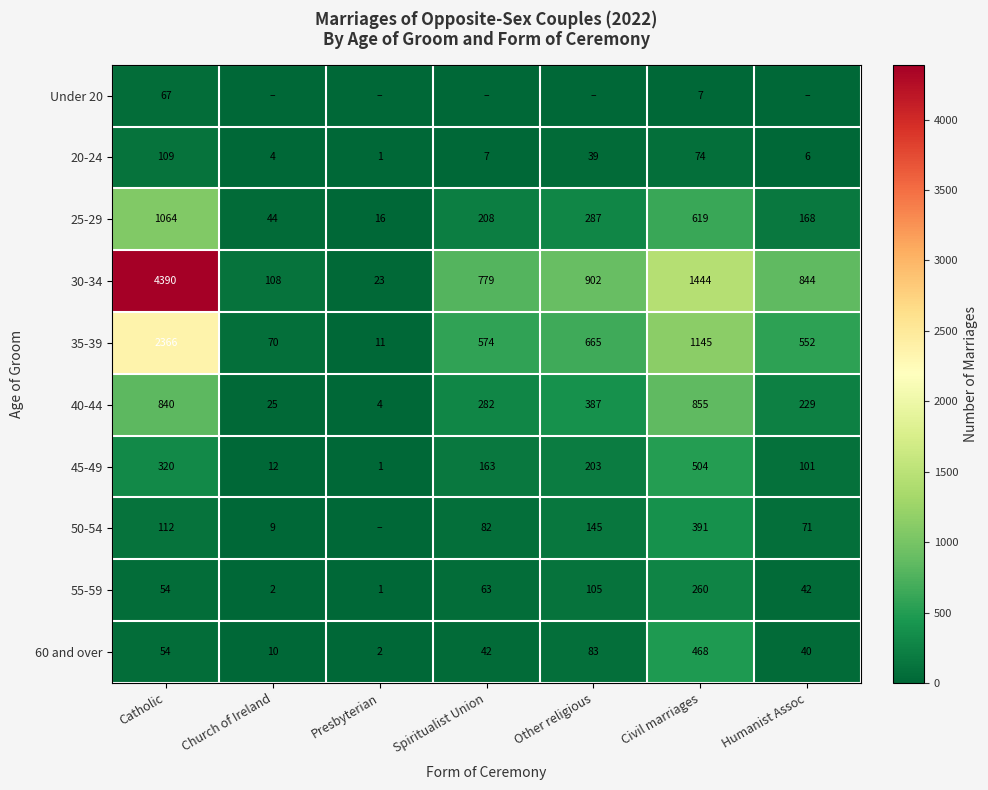

What value does the 25-29 series have at Church of Ireland, to the nearest 50?

50